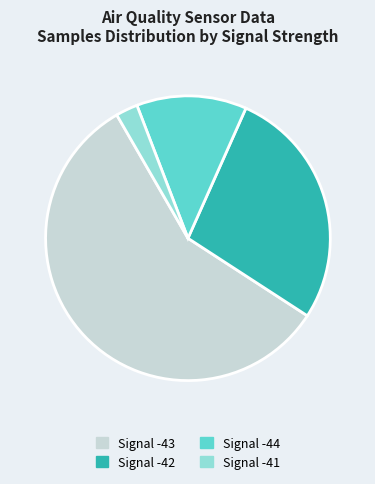

What is the largest slice in the pie chart?

Signal -43